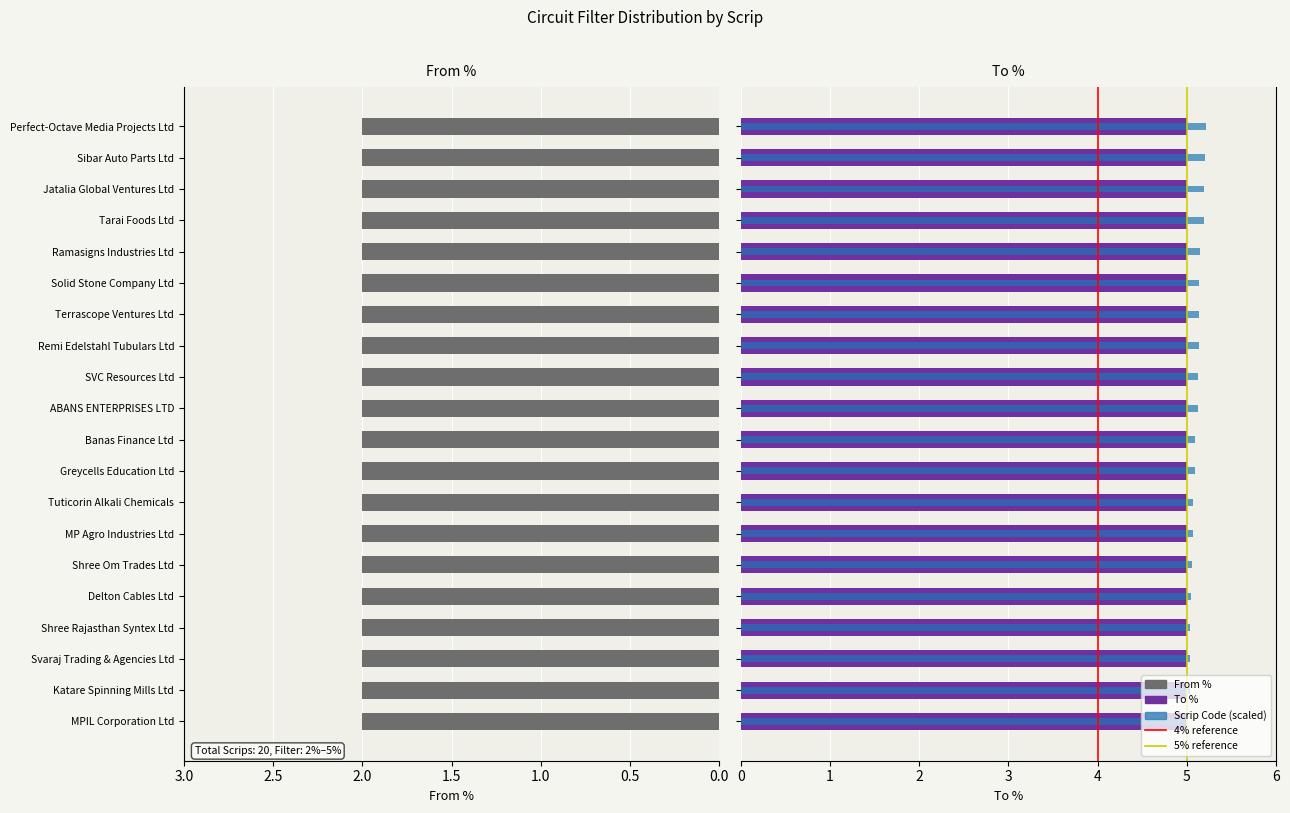

True or false: To % has a value of 3 at Delton Cables Ltd.

False